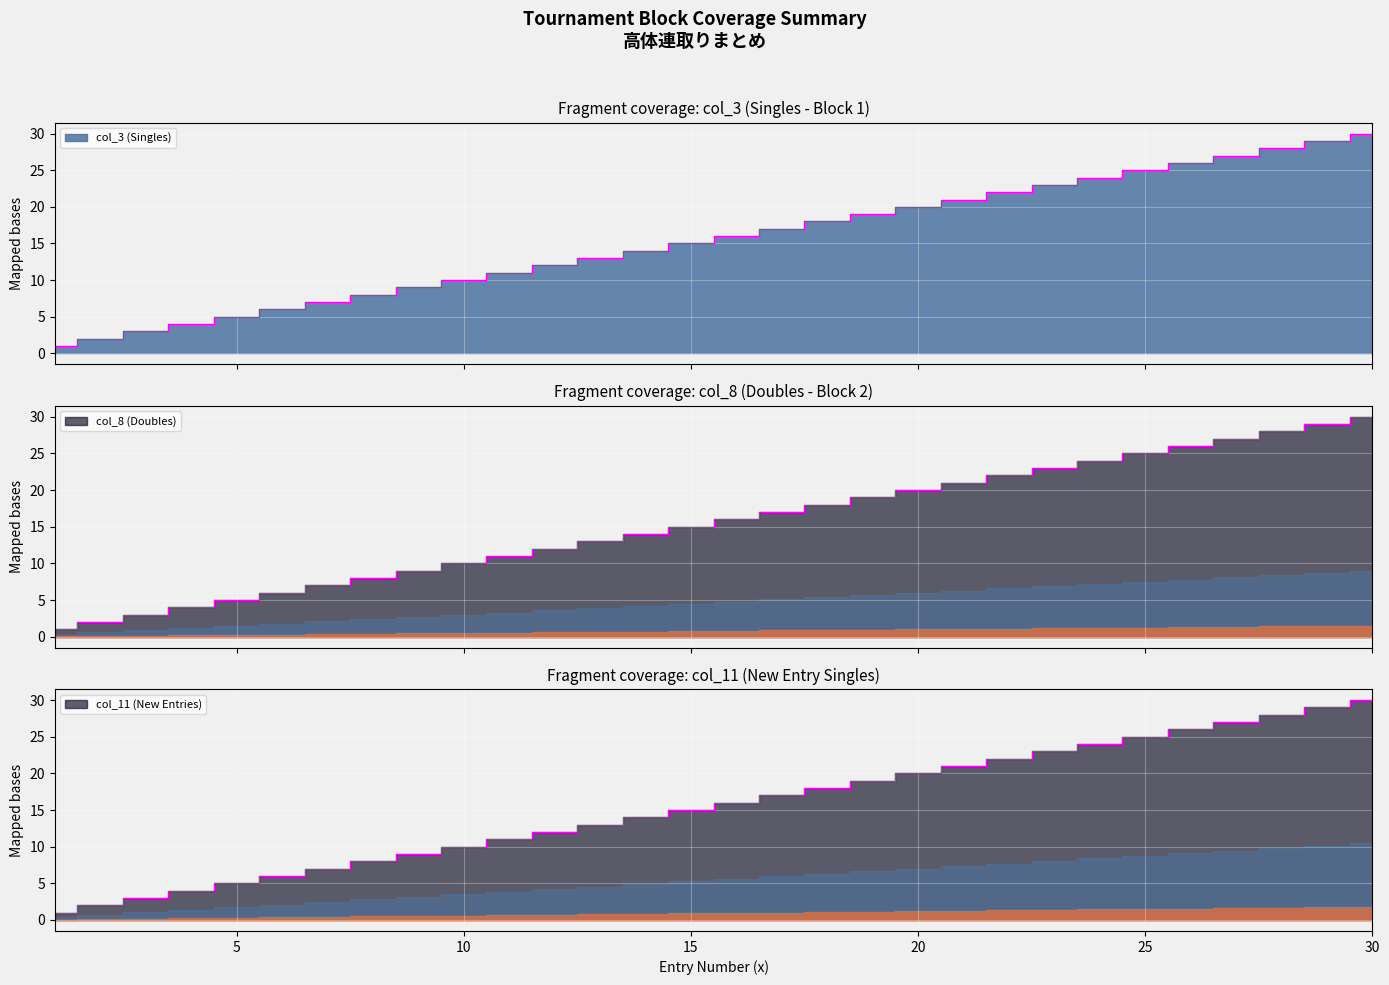

What is the value of the col_11 point at the 25th from the left?

25